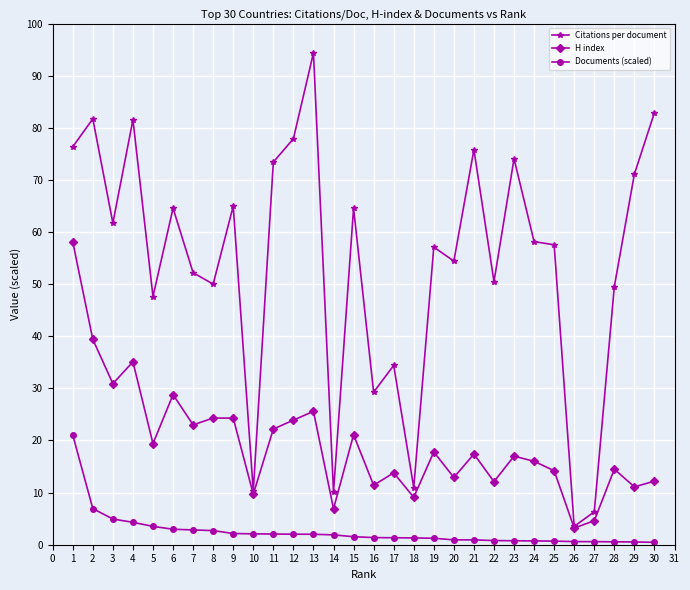

What is the difference between the H index values at 1 and 3?

27.2